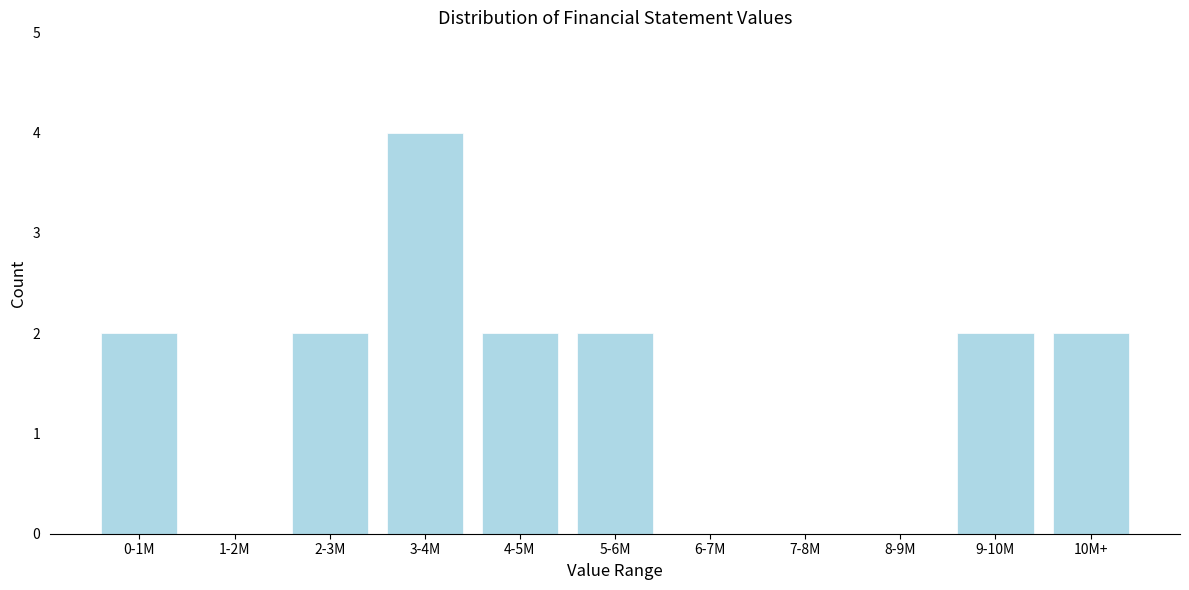

Reading left to right, list all the values displayed in this chart.

0-1M=2	1-2M=0	2-3M=2	3-4M=4	4-5M=2	5-6M=2	6-7M=0	7-8M=0	8-9M=0	9-10M=2	10M+=2